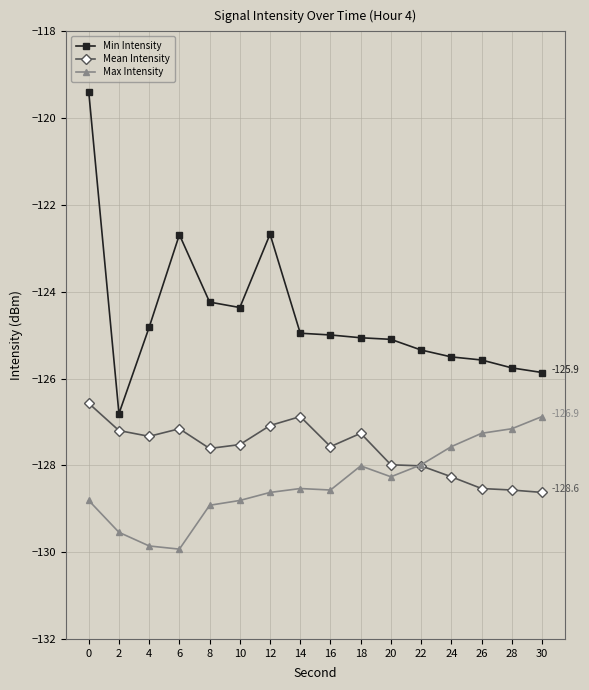

What is the greatest value displayed?

-119.4